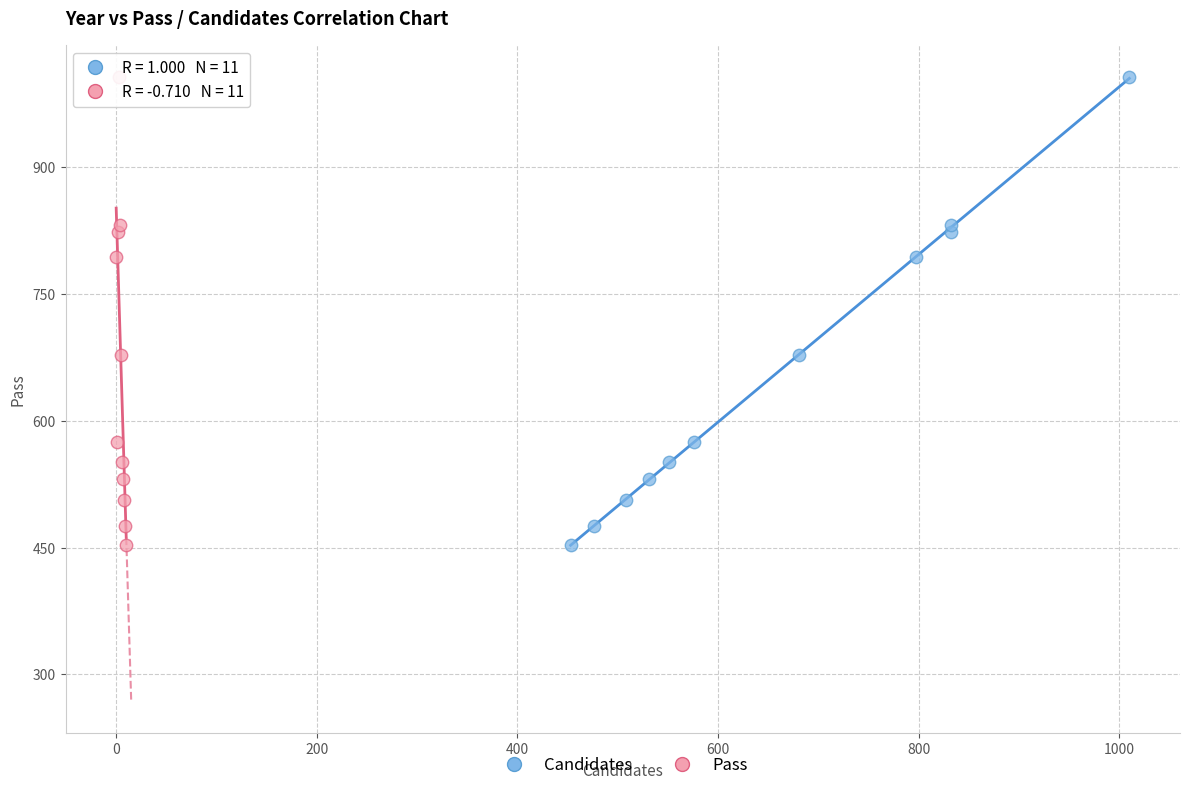

What are all the series names shown in the legend?

Candidates, Pass